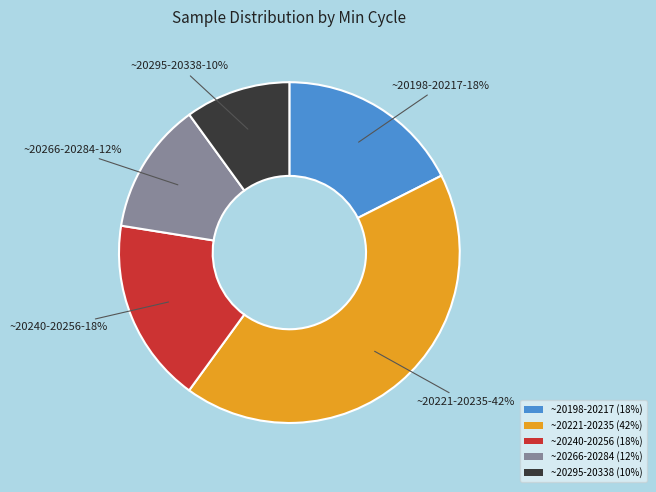

To the nearest percent, what portion does ~20221-20235 (42%) represent?

42%